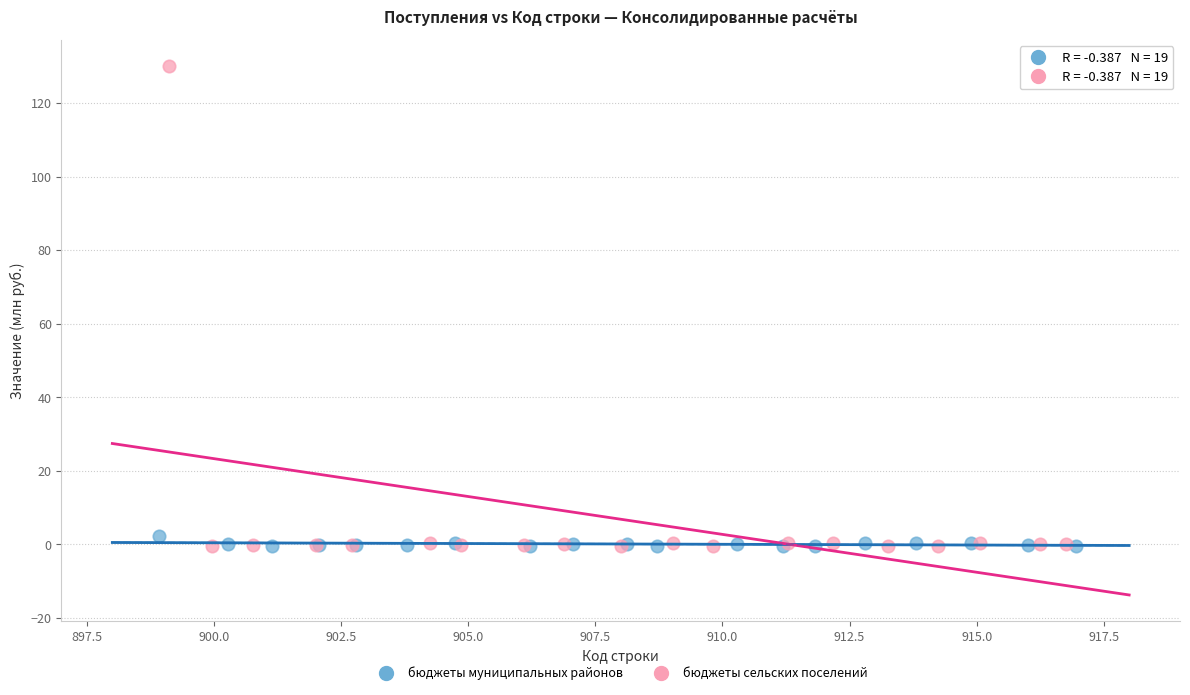

Which series reaches the maximum Y coordinate?

бюджеты сельских поселений